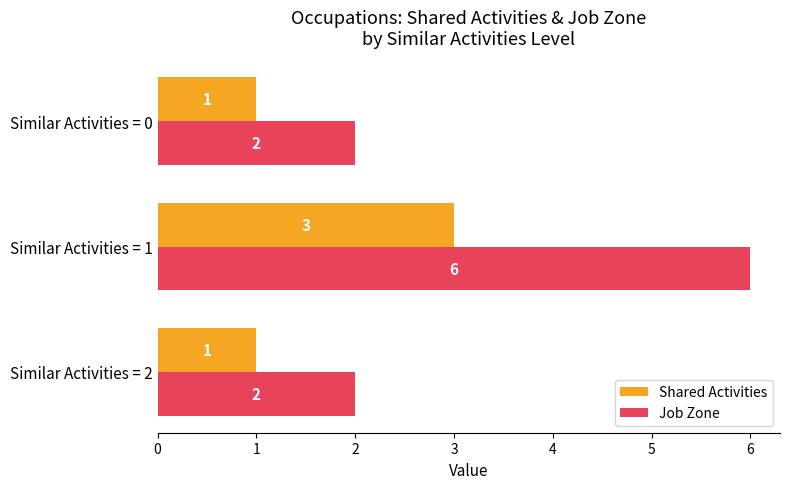

True or false: Shared Activities has a value of 3 at Similar Activities = 1.

True